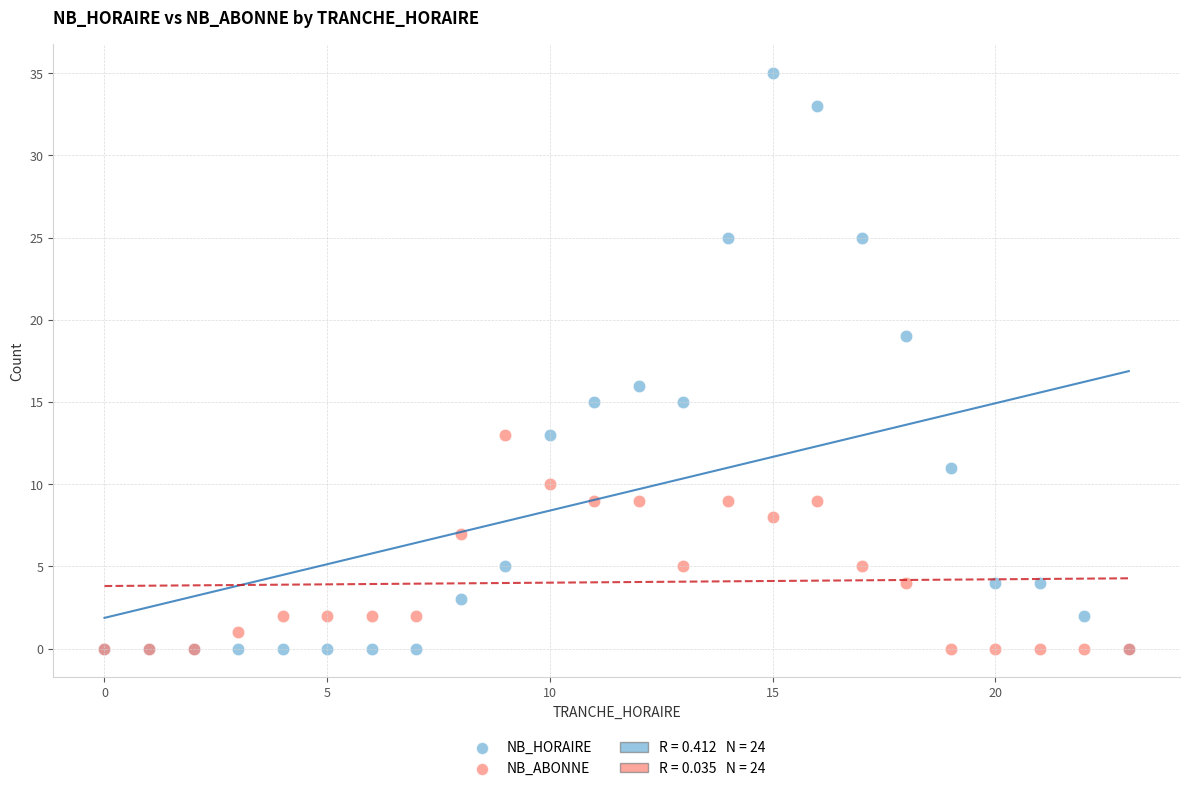

In the NB_HORAIRE series, what Y value is closest to 17?

16